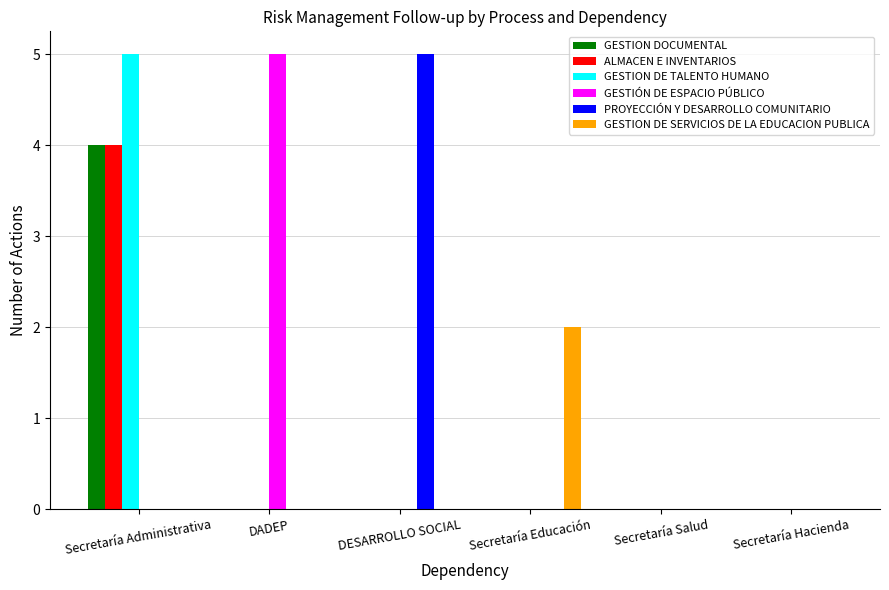

Which category has the highest value in the ALMACEN E INVENTARIOS series?

Secretaría Administrativa